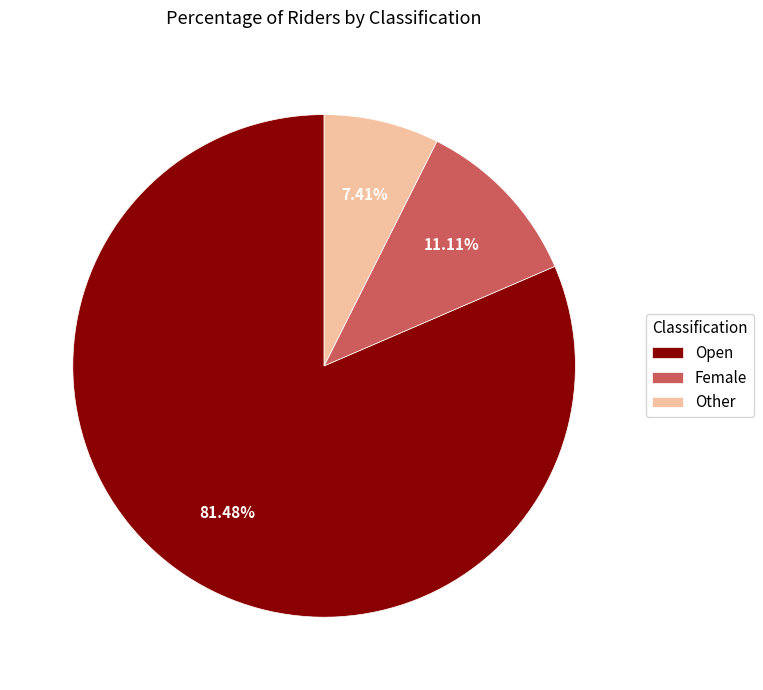

Is the sum of Open and Female greater than half?

Yes